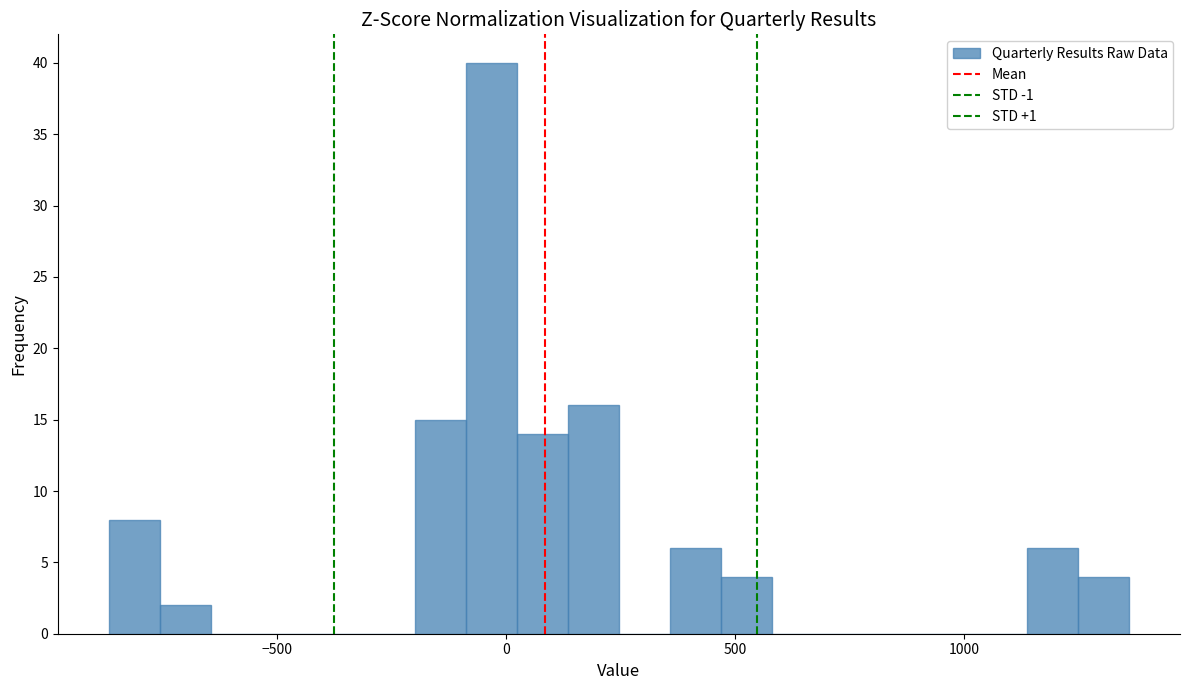

Around what value on the x-axis is the tallest bar? Give the approximate position of its centre, as read against the axis.

-50